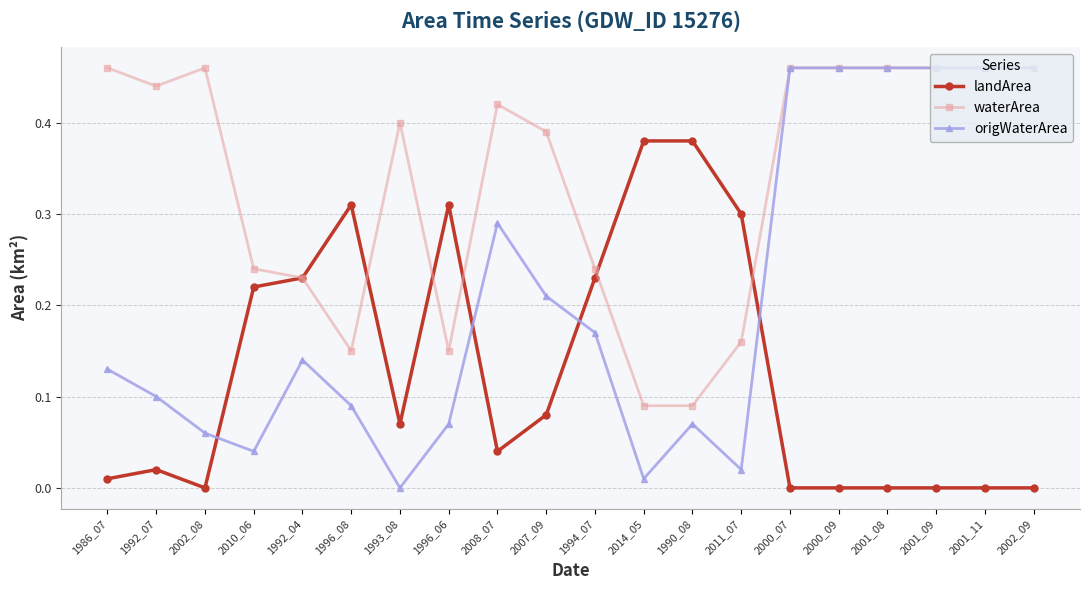

Rank the series at 2008_07 from highest to lowest value.

waterArea, origWaterArea, landArea